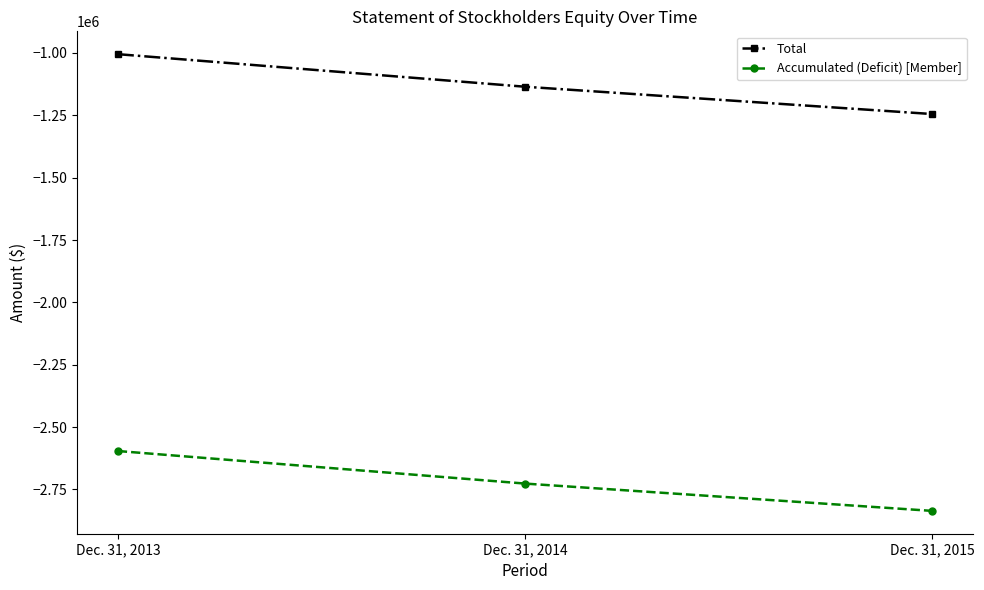

What is the value of the Total point at the 1st from the left?

-1004752